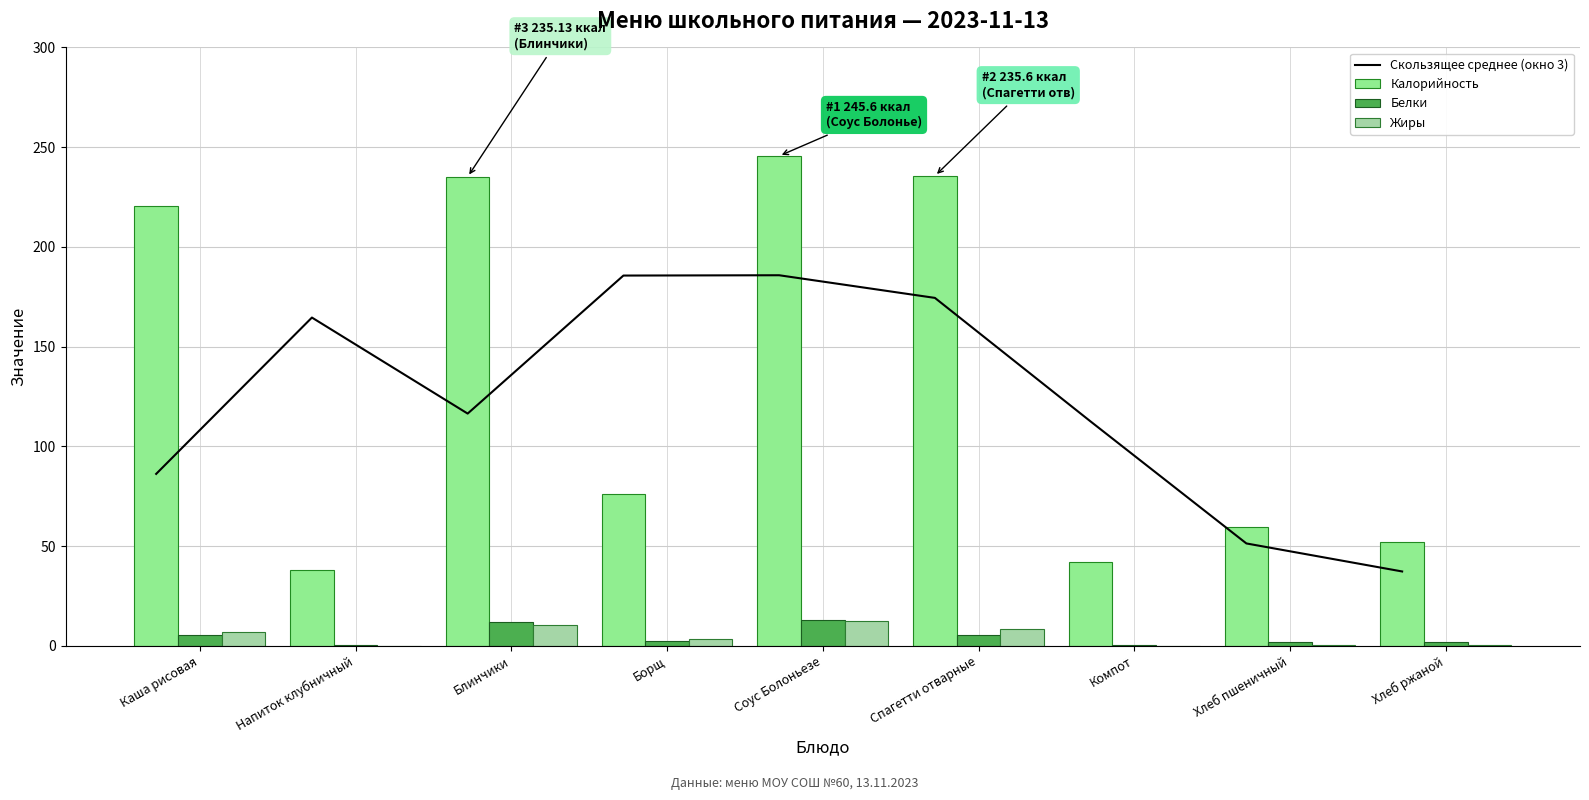

At which category does the chart reach its minimum across all series?

Компот